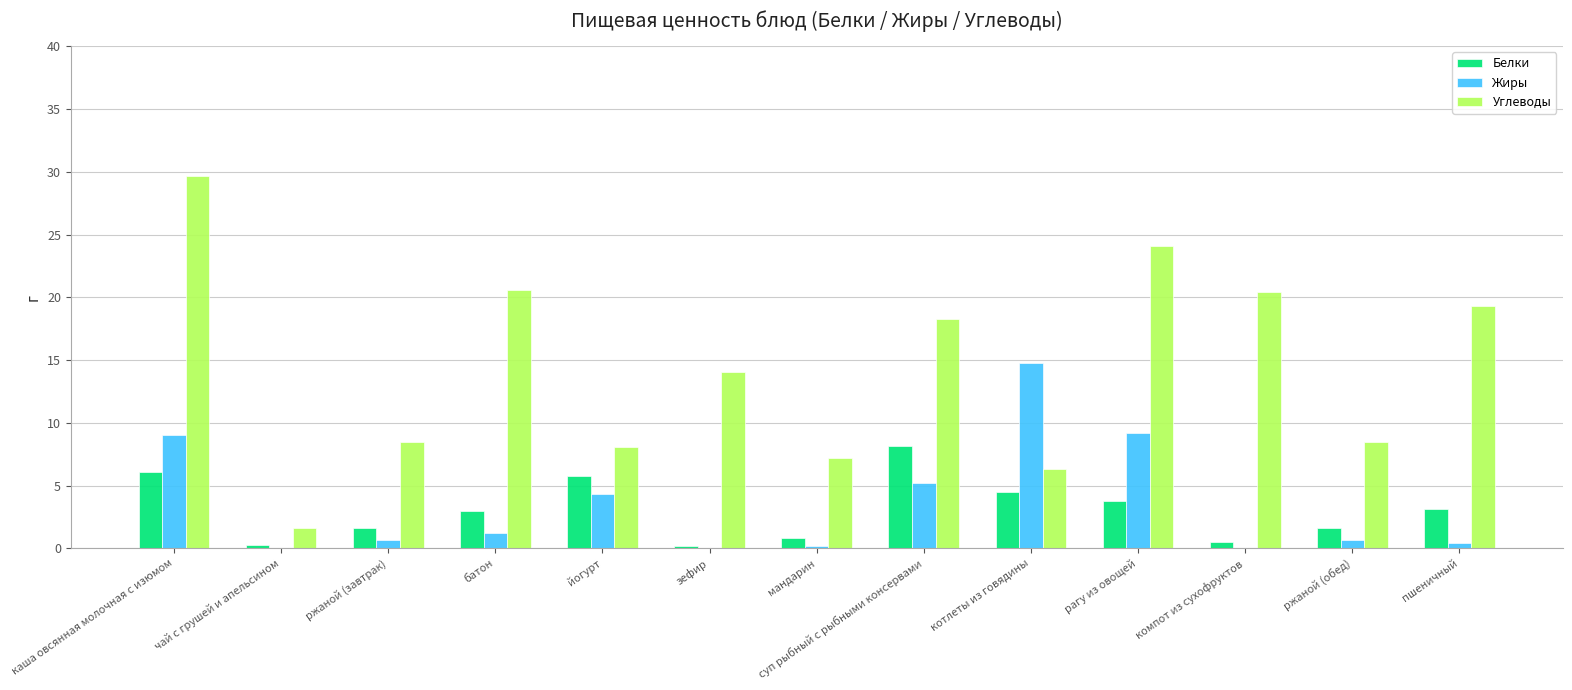

Read the Жиры value at каша овсянная молочная с изюмом.

9.0